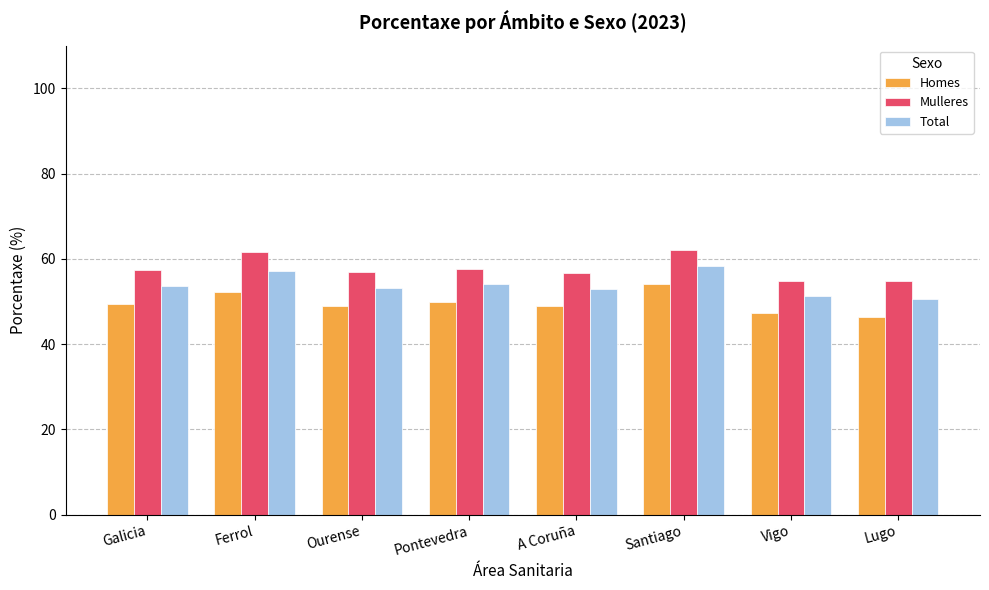

Rank the series by their maximum value, from lowest to highest.

Homes, Total, Mulleres